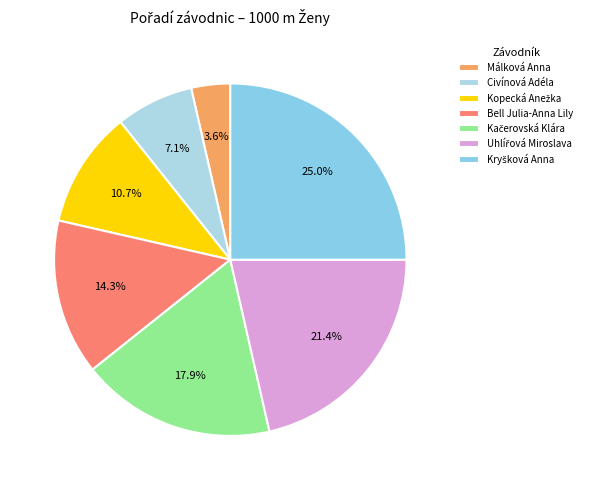

What is the change in value from Kopecká Anežka to Uhlířová Miroslava?

+3